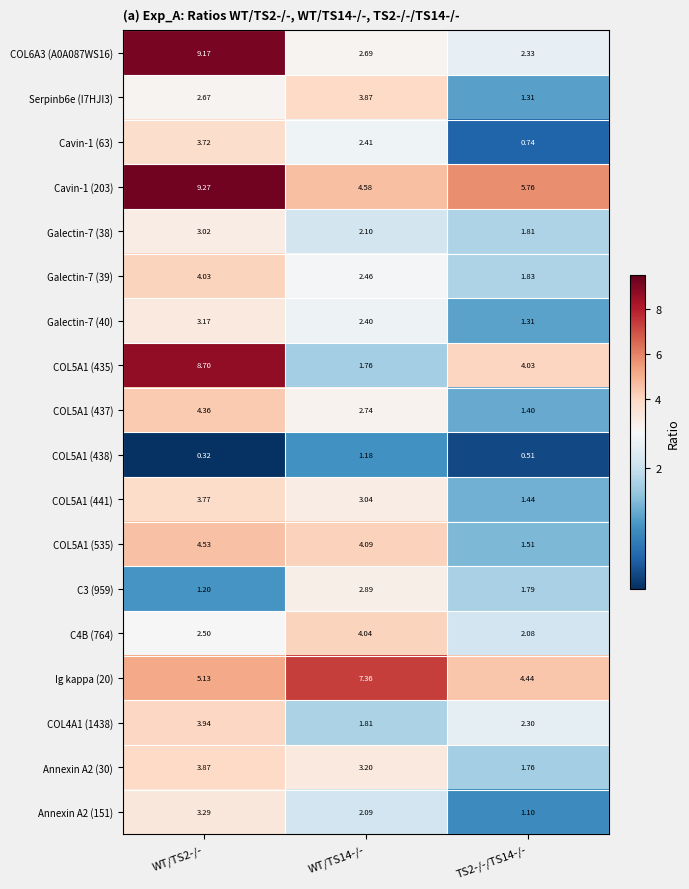

Is the value of COL5A1 (441) at WT/TS2-/- greater than the value of Annexin A2 (151) at TS2-/-/TS14-/-?

Yes